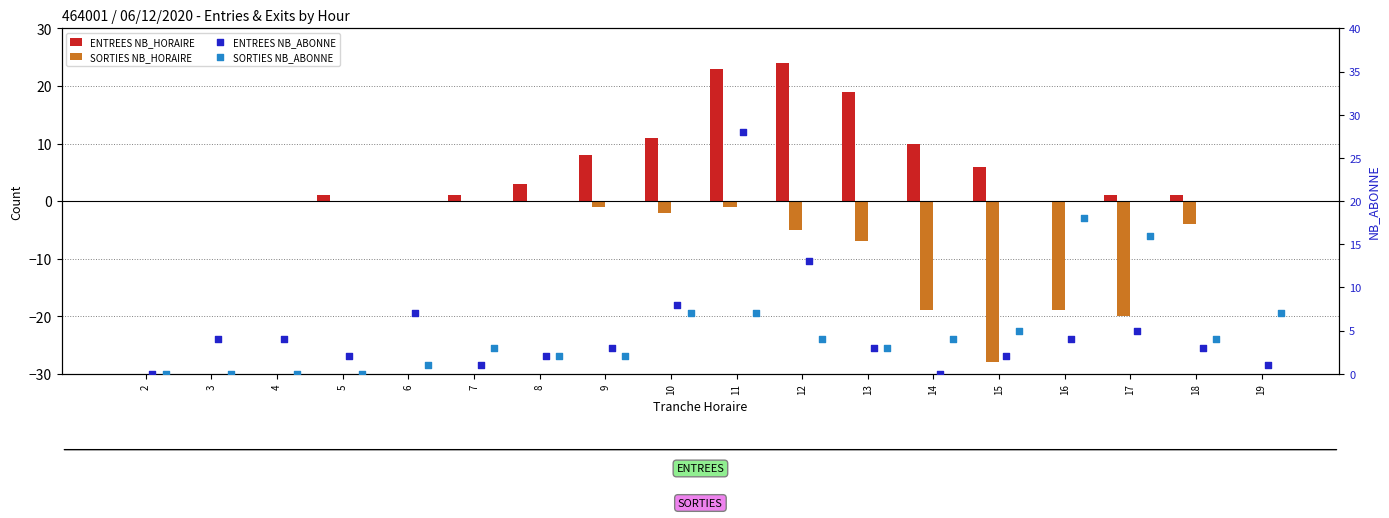

At how many categories does at least one series exceed -4?

18